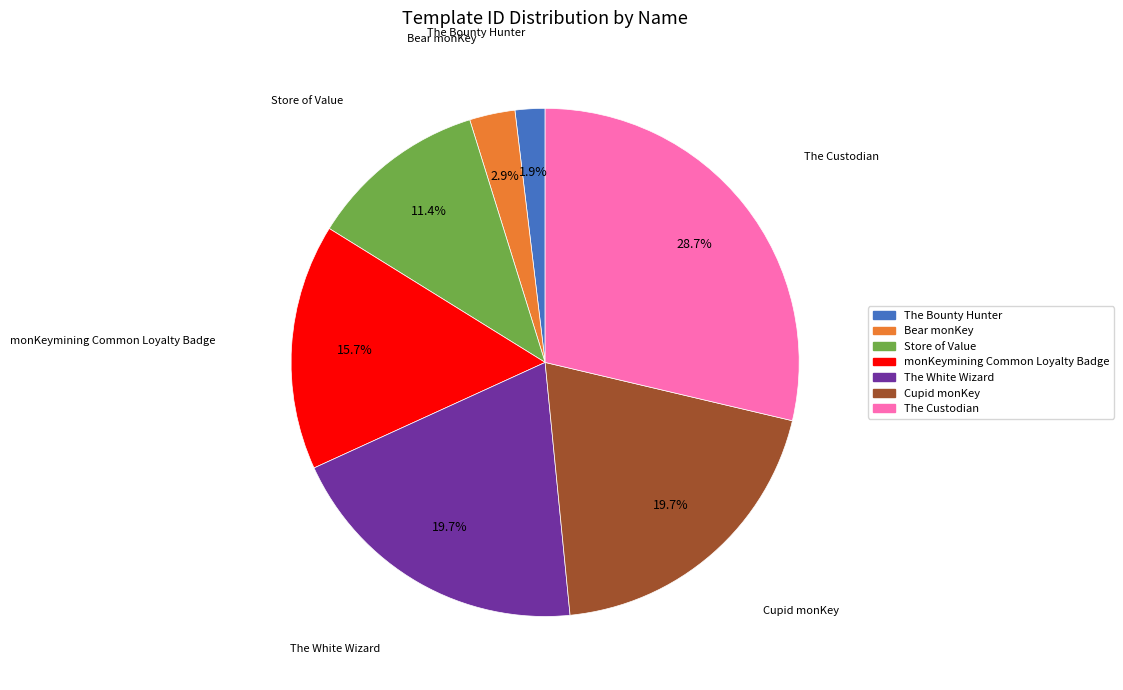

Is Cupid monKey the majority of the pie?

No